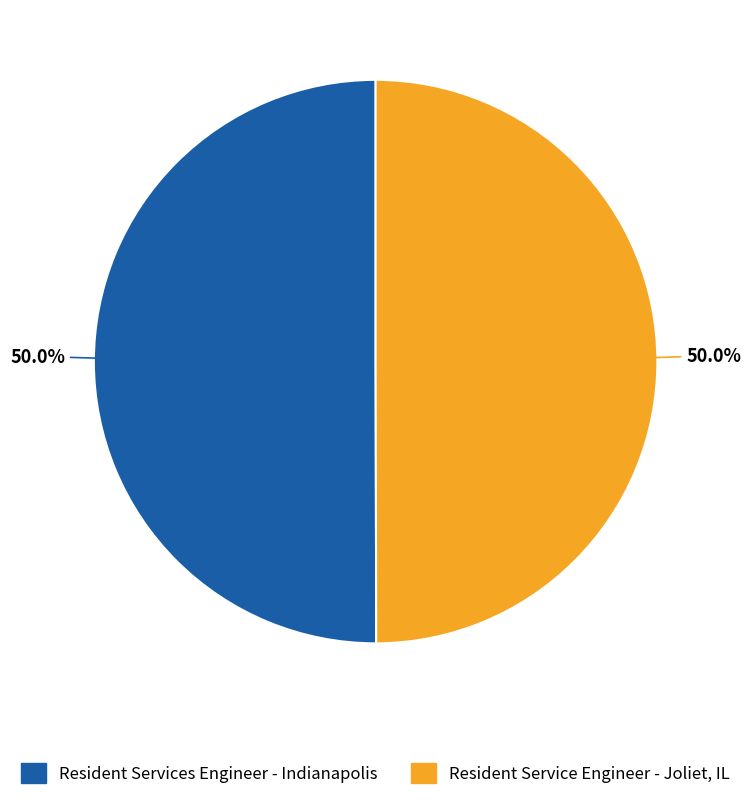

True or false: Resident Service Engineer - Joliet, IL accounts for 50% of the total.

True